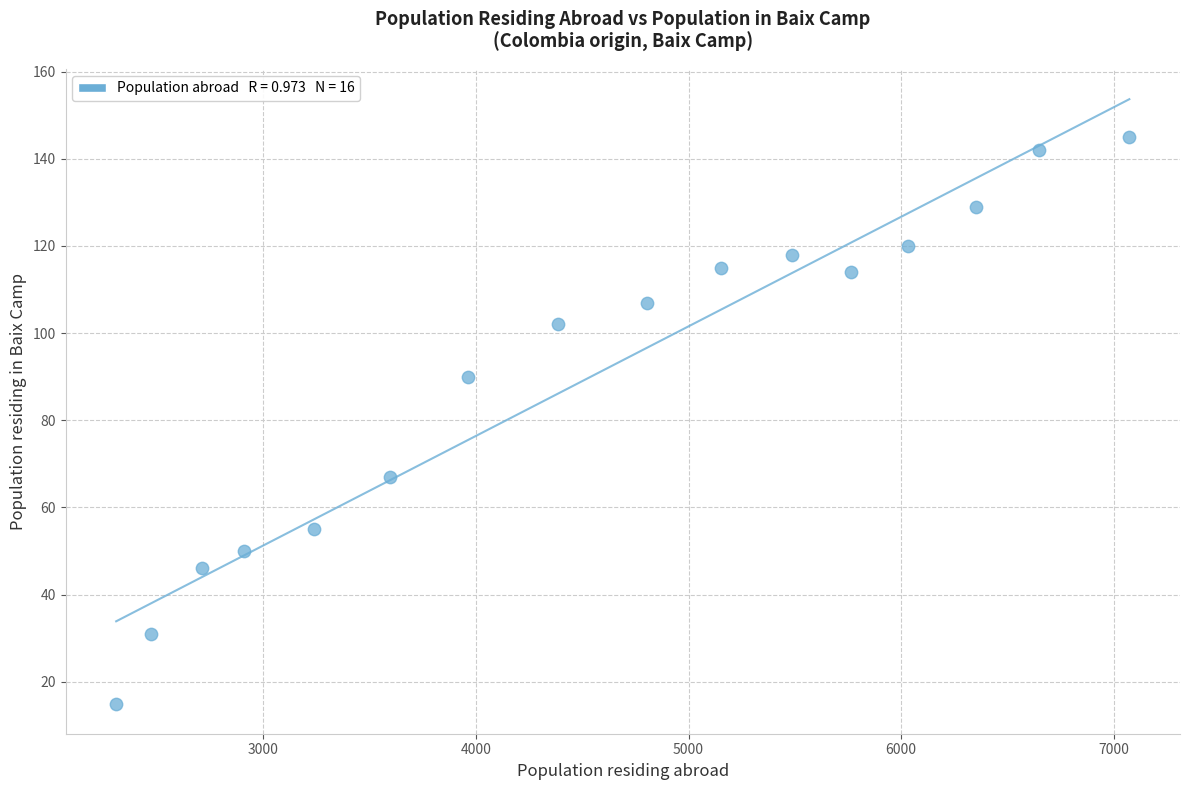

What is the range of Y values (max minus min)?

130